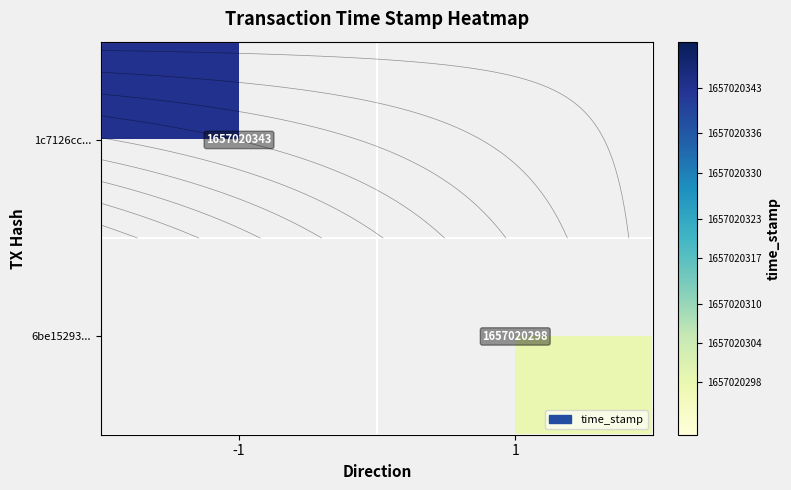

At time_stamp, list the series in order from largest to smallest.

1c7126cc376e2110395abf0998e689567095ed3, 6be15293315e15c5934964a0b3b6ec555201c1e